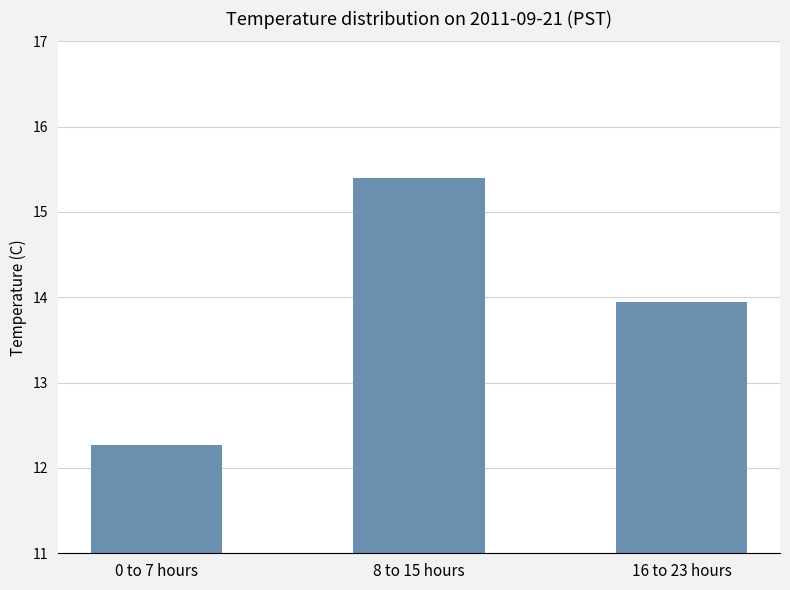

What is the difference between the values at 8 to 15 hours and 0 to 7 hours?

3.1